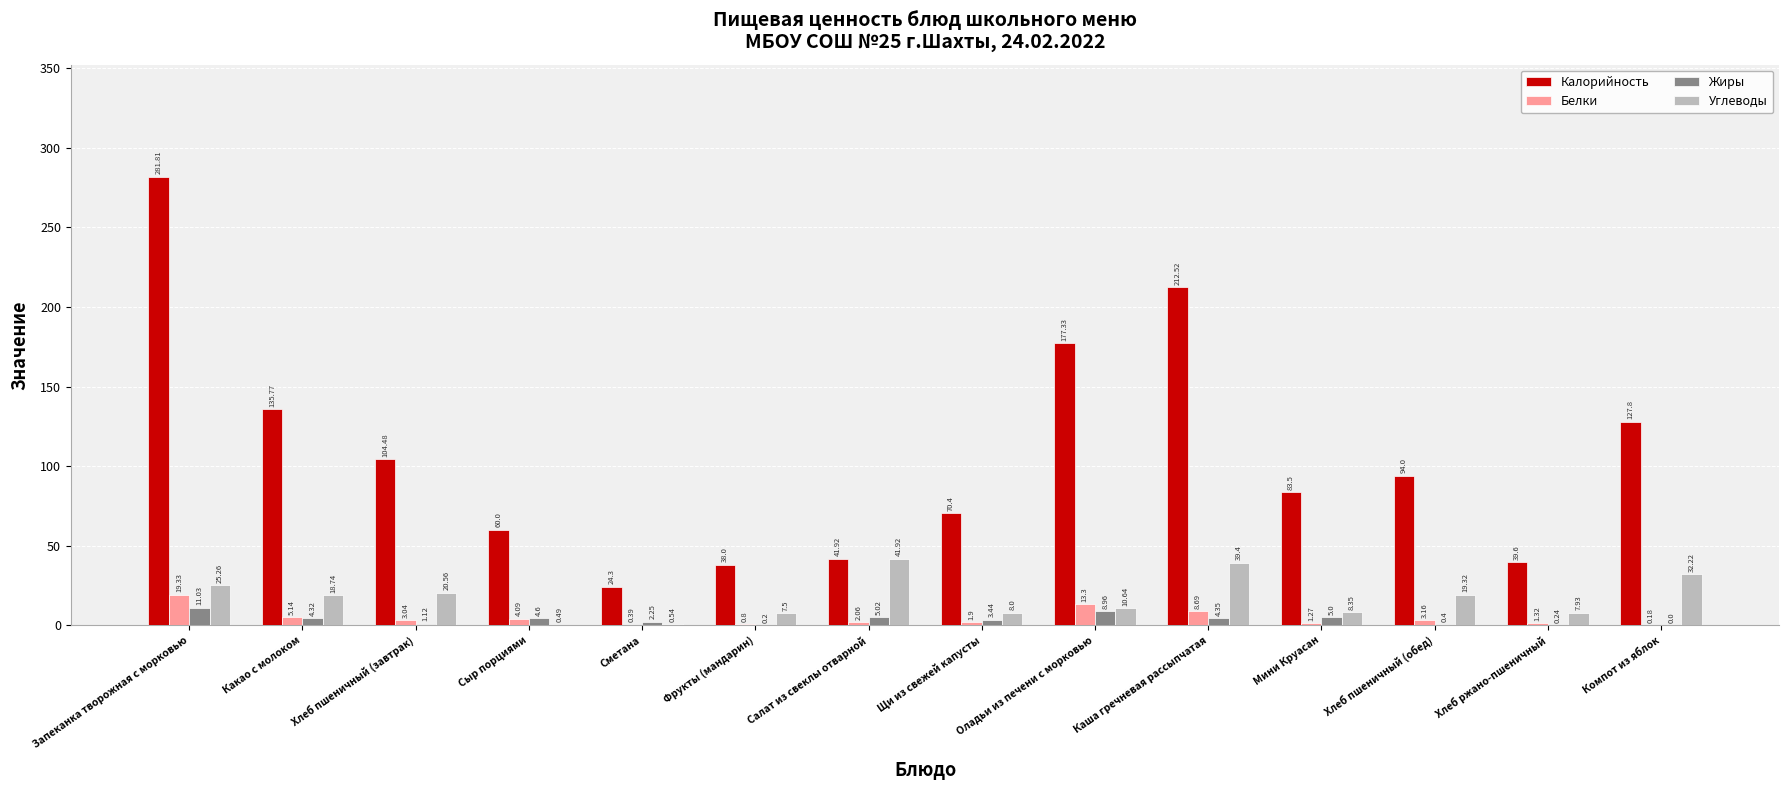

Where does the Калорийность series first go above 94?

Запеканка творожная с морковью